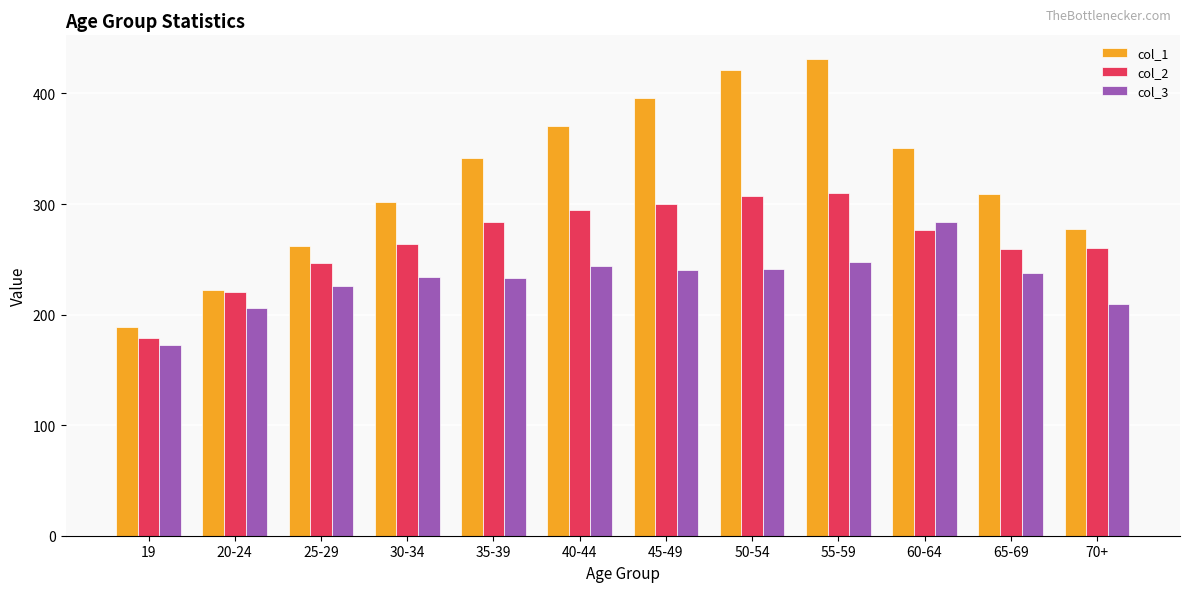

The value of col_2 at 45-49 is 300.4. True or false?

True